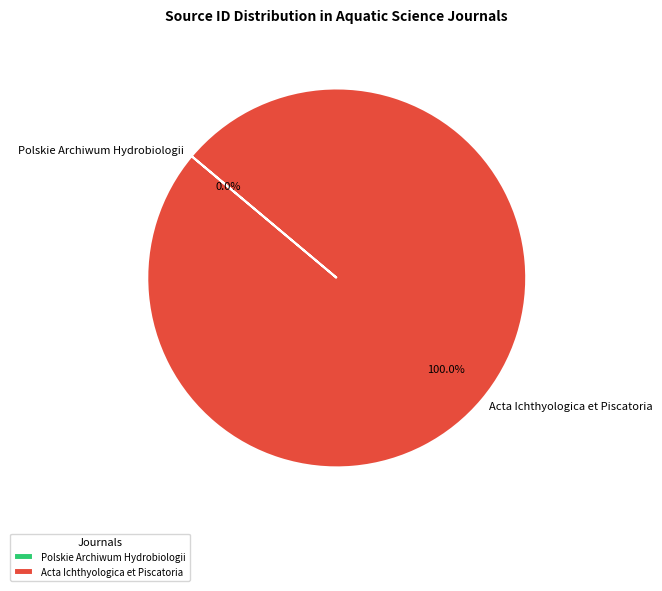

Which slice is the largest?

Acta Ichthyologica et Piscatoria